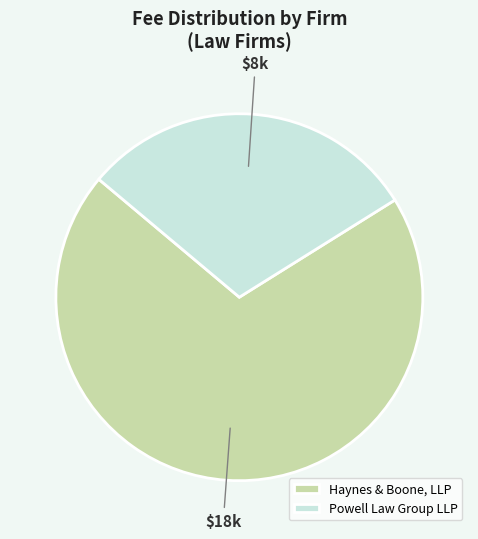

Which has a higher value, Powell Law Group LLP or Haynes & Boone, LLP?

Haynes & Boone, LLP